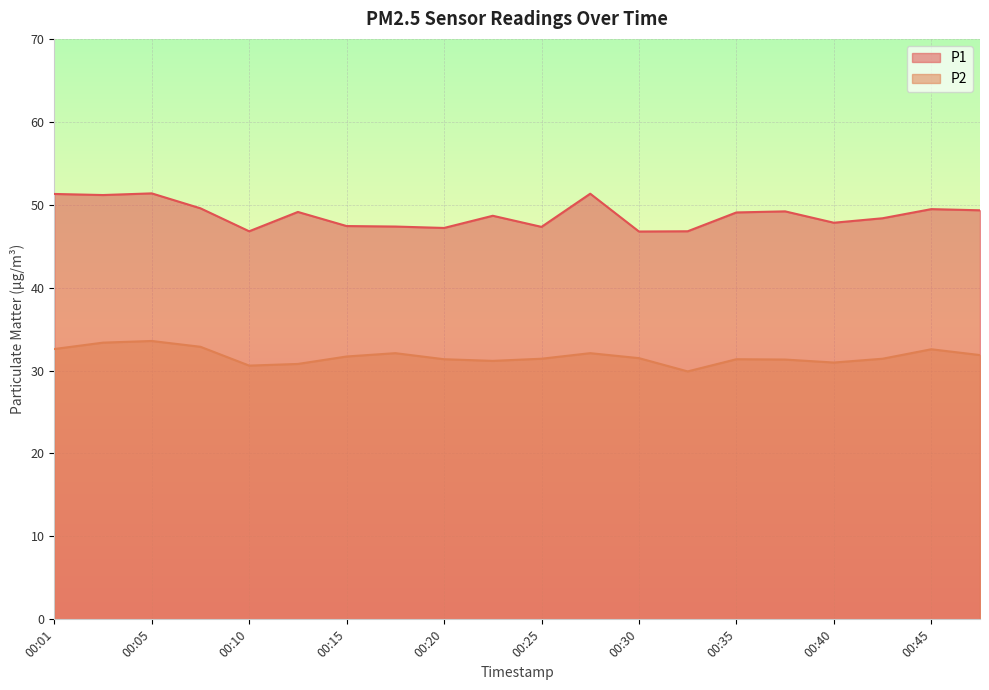

Reading left to right, transcribe all the data shown in this chart.

P1: 00:01=51.3	00:03=51.2	00:05=51.4	00:08=49.6	00:10=46.8	00:13=49.1	00:15=47.4	00:18=47.4	00:20=47.2	00:23=48.7	00:25=47.3	00:28=51.3	00:30=46.8	00:32=46.8	00:35=49.1	00:37=49.2	00:40=47.8	00:42=48.4	00:45=49.5	00:47=49.3
P2: 00:01=32.6	00:03=33.4	00:05=33.6	00:08=32.9	00:10=30.6	00:13=30.8	00:15=31.7	00:18=32.1	00:20=31.4	00:23=31.2	00:25=31.4	00:28=32.1	00:30=31.5	00:32=29.9	00:35=31.4	00:37=31.3	00:40=31.0	00:42=31.4	00:45=32.6	00:47=31.9